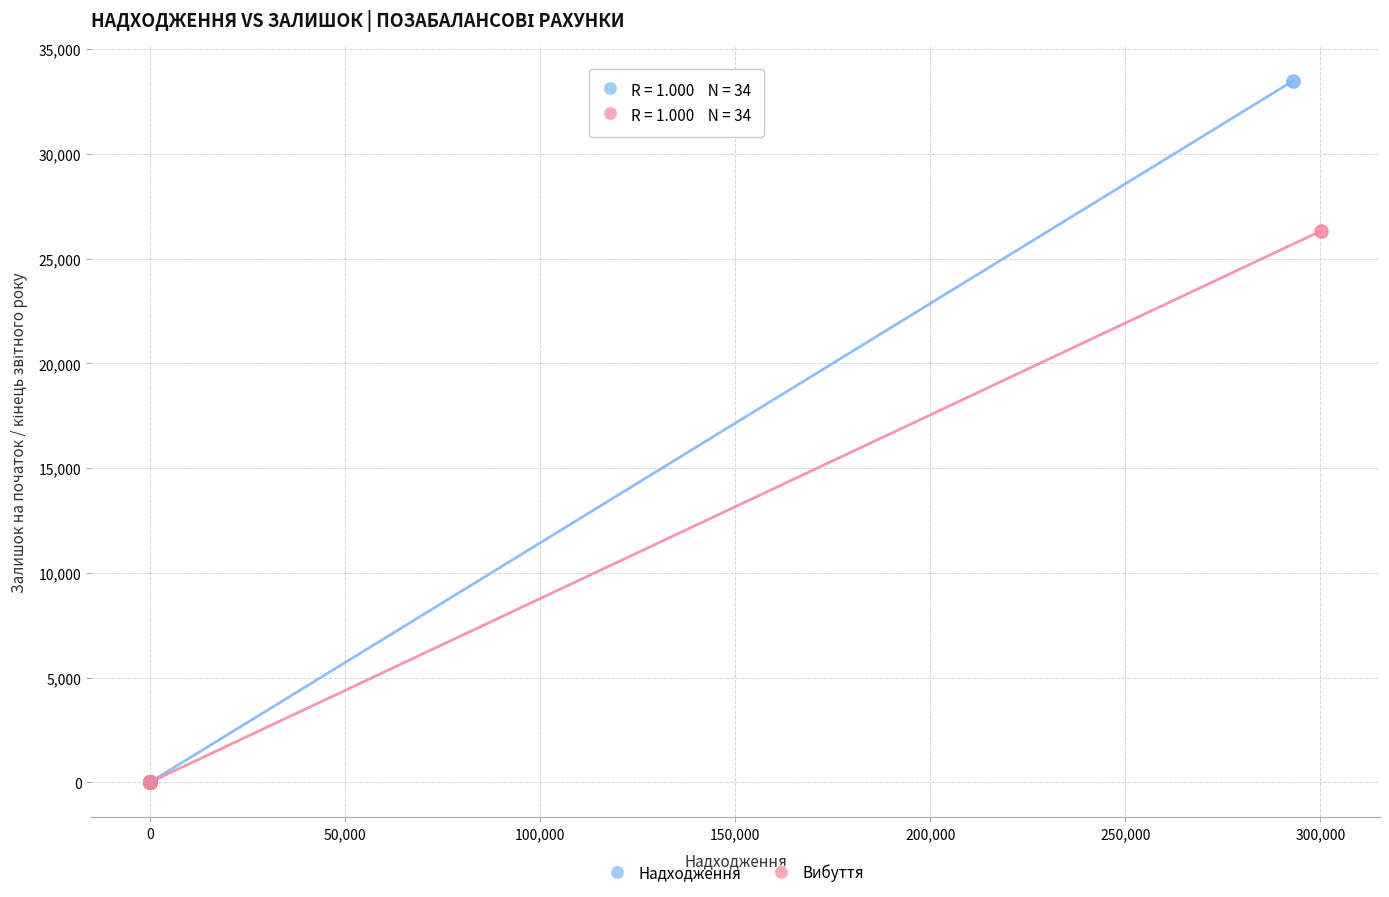

Which series has the largest Y range (max minus min)?

Надходження